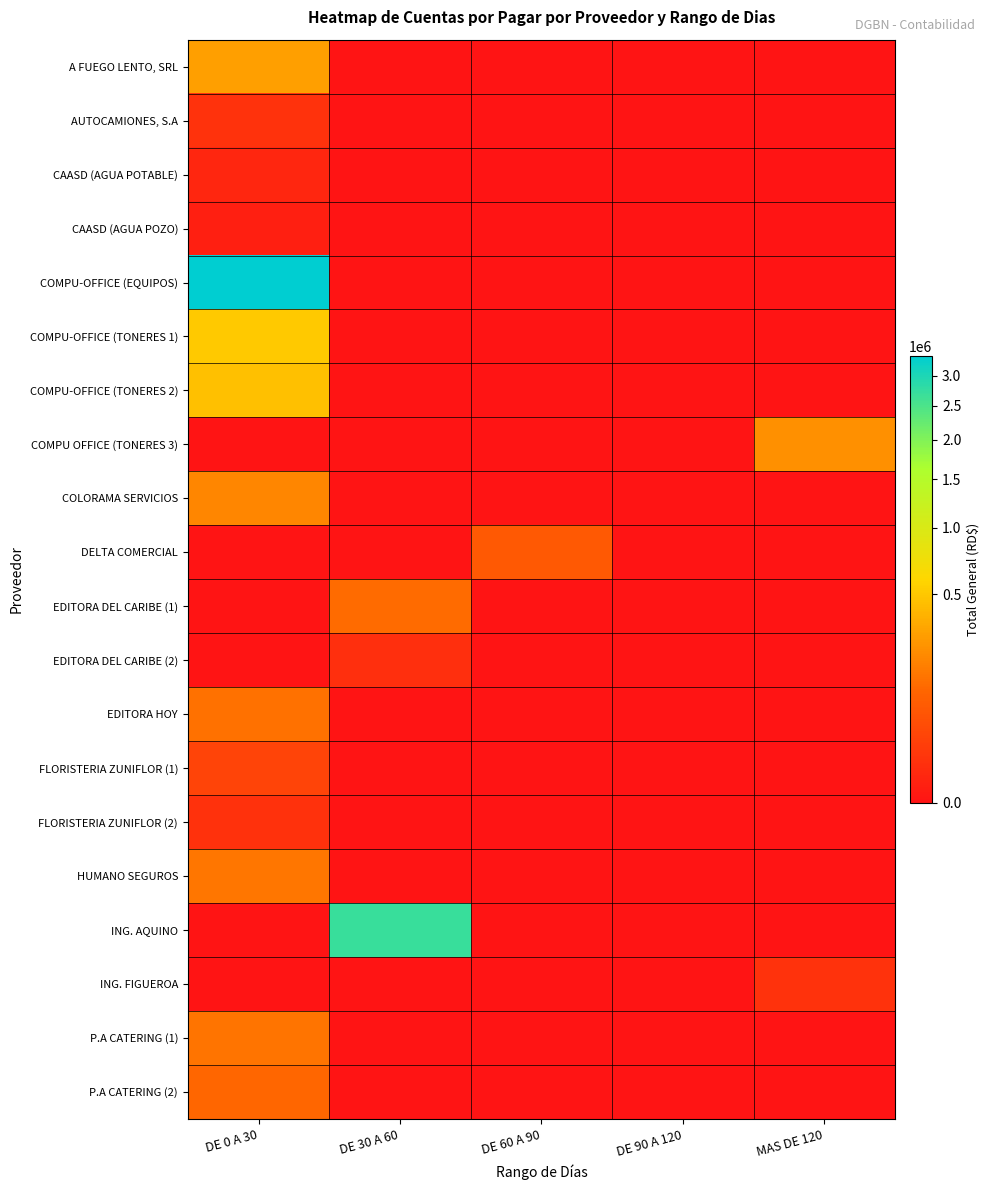

Which series has the widest spread of values?

COMPU-OFFICE (EQUIPOS)